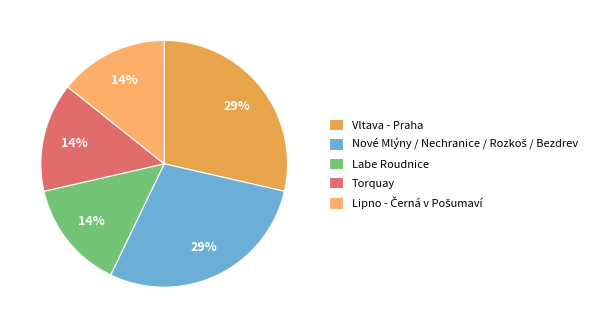

What percentage is the Labe Roudnice slice, to the nearest percent?

14%